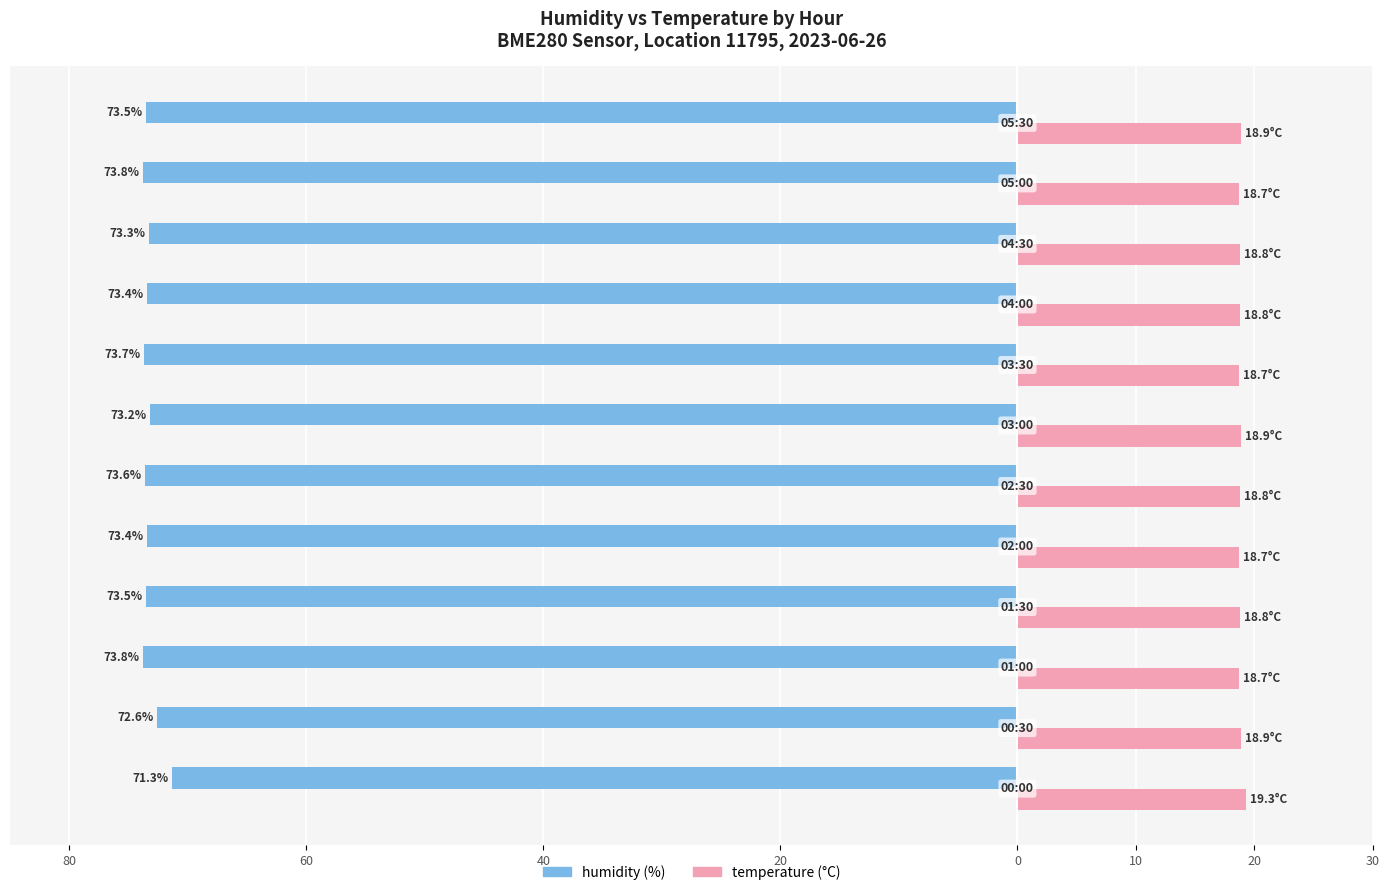

How many series are shown in this chart?

2